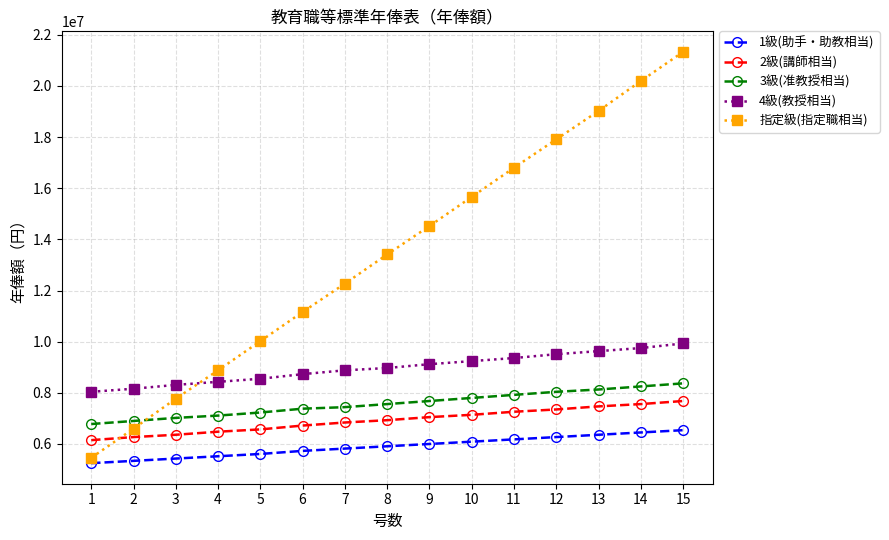

True or false: 1級(助手・助教相当) and 4級(教授相当) intersect in this chart.

False